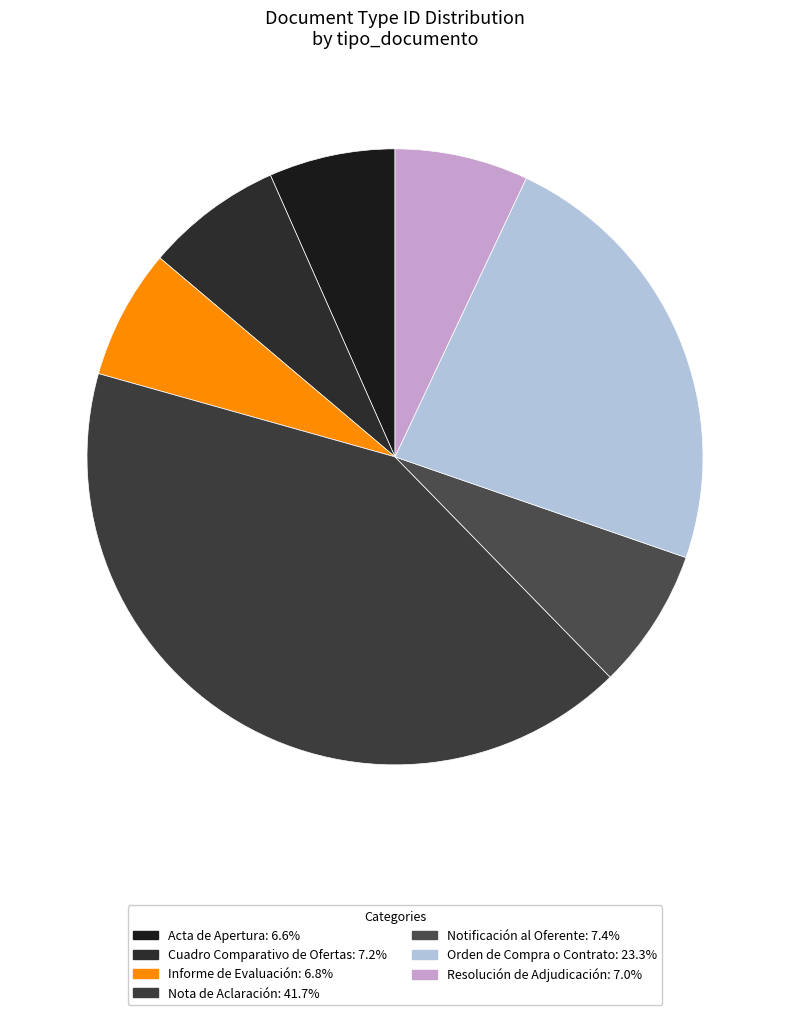

Is there a majority slice in this chart?

No